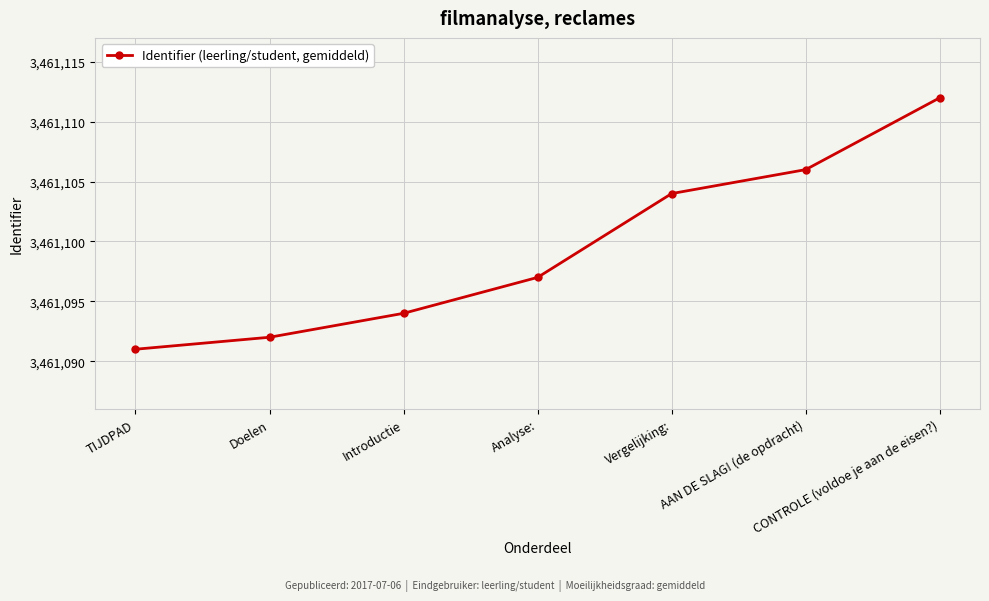

What is the maximum value shown in the chart?

3461112